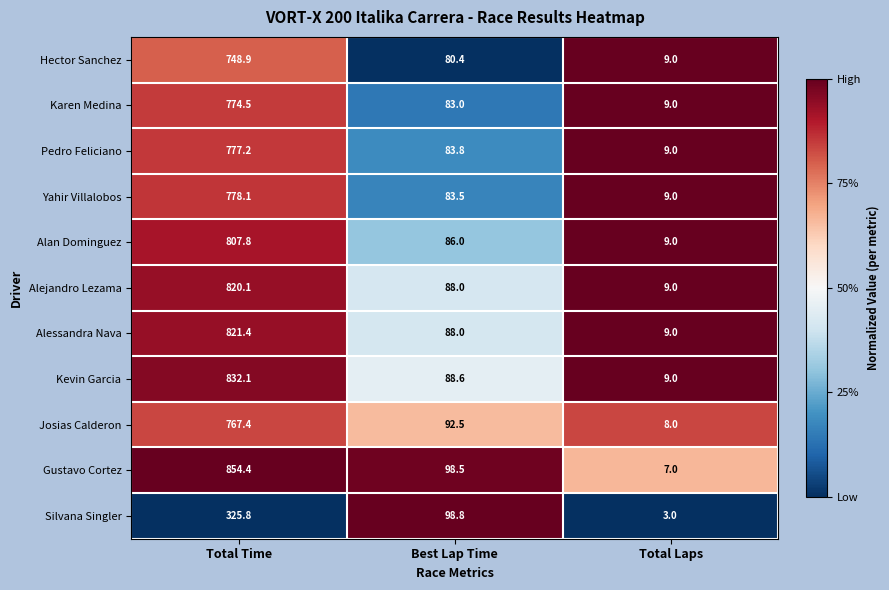

Rank the series by their maximum value, from lowest to highest.

Silvana Singler, Hector Sanchez, Josias Calderon, Karen Medina, Pedro Feliciano, Yahir Villalobos, Alan Dominguez, Alejandro Lezama, Alessandra Nava, Kevin Garcia, Gustavo Cortez